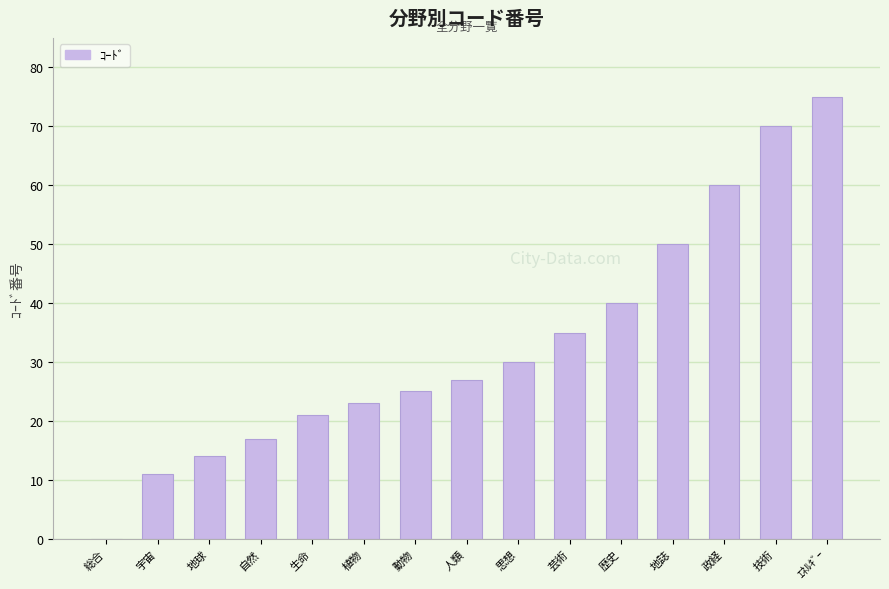

What is the sum of the values at 動物 and 植物?

48